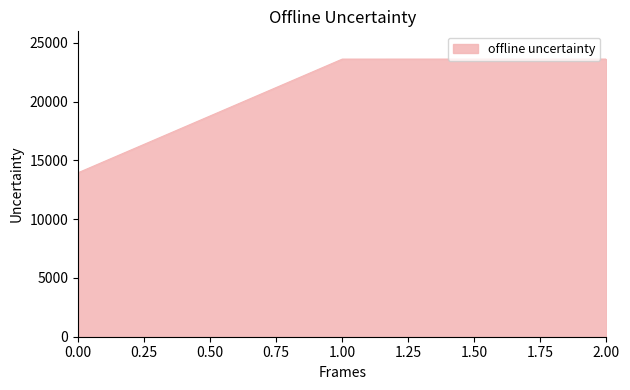

Count the number of categories in the chart.

3